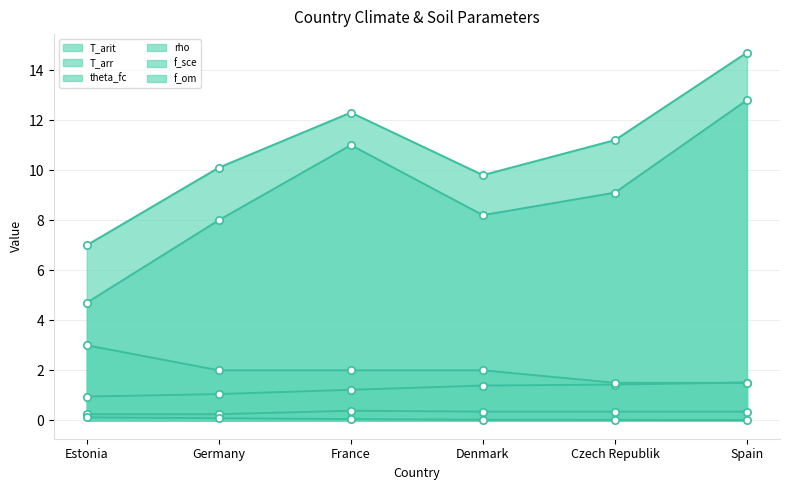

Which series reaches the minimum Y coordinate?

f_om